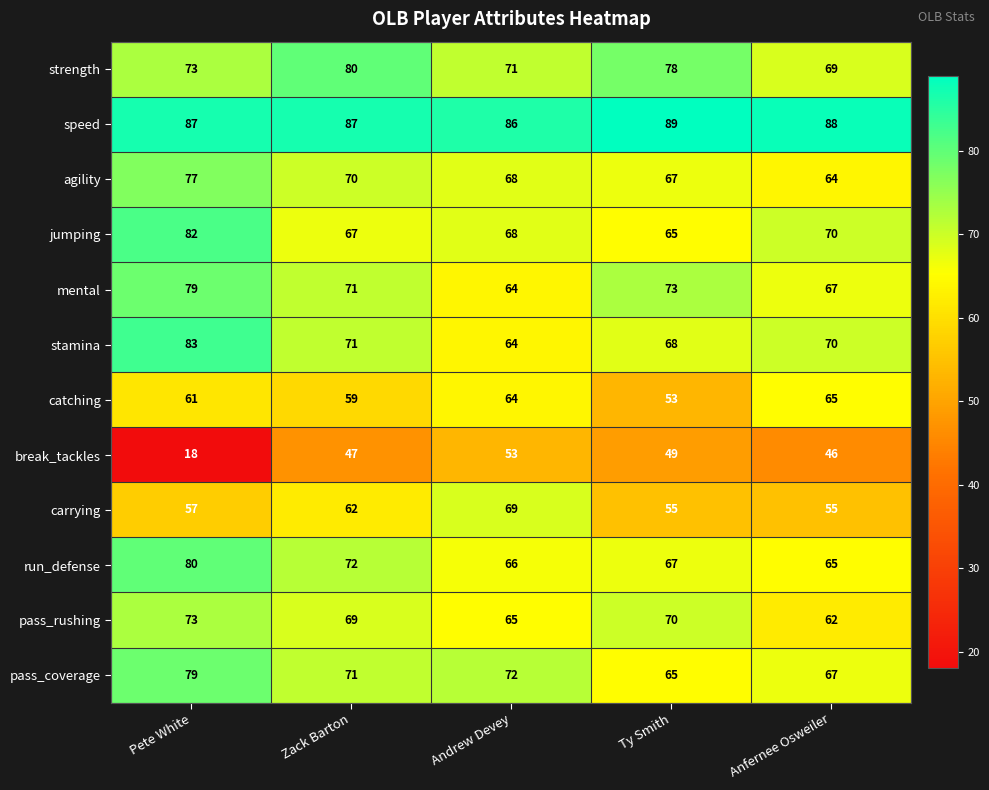

Where does the agility series first go above 68?

Pete White